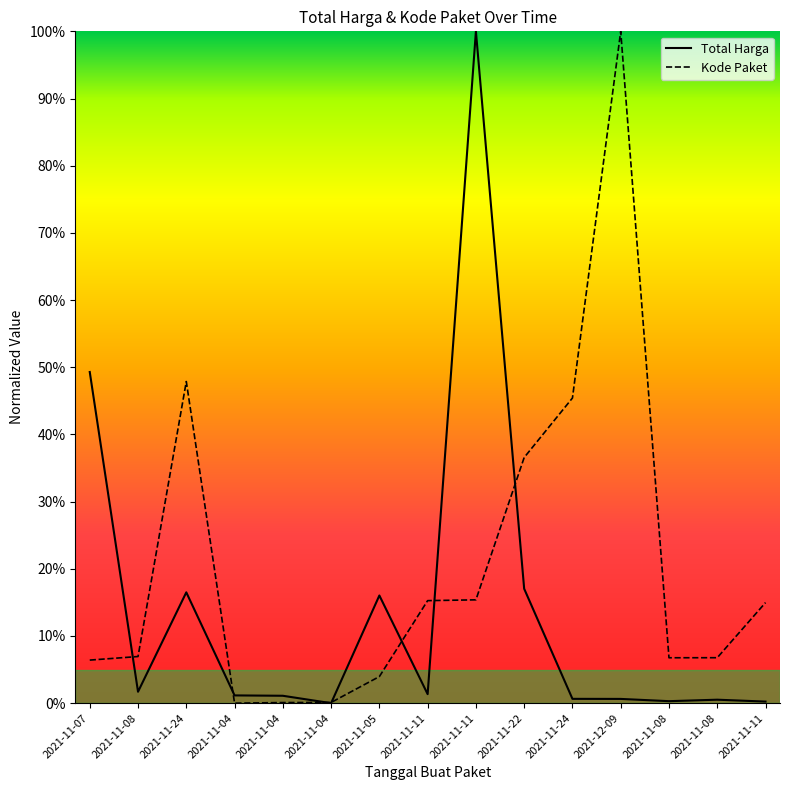

Reading left to right, what are all the values shown in this chart?

Total Harga: 2021-11-07=0.5	2021-11-08=0.0	2021-11-24=0.2	2021-11-04=0.0	2021-11-04=0.0	2021-11-04=0.0	2021-11-05=0.2	2021-11-11=0.0	2021-11-11=1.0	2021-11-22=0.2	2021-11-24=0.0	2021-12-09=0.0	2021-11-08=0.0	2021-11-08=0.0	2021-11-11=0.0
Kode Paket: 2021-11-07=0.1	2021-11-08=0.1	2021-11-24=0.5	2021-11-04=0.0	2021-11-04=0.0	2021-11-04=0.0	2021-11-05=0.0	2021-11-11=0.2	2021-11-11=0.2	2021-11-22=0.4	2021-11-24=0.5	2021-12-09=1.0	2021-11-08=0.1	2021-11-08=0.1	2021-11-11=0.1